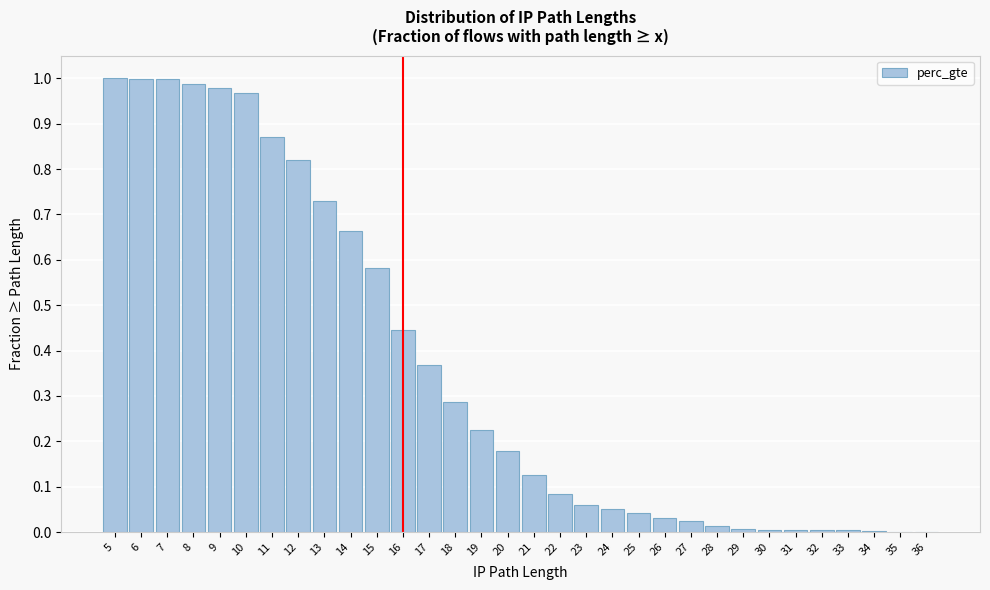

The value at 8 is 0.4. True or false?

False